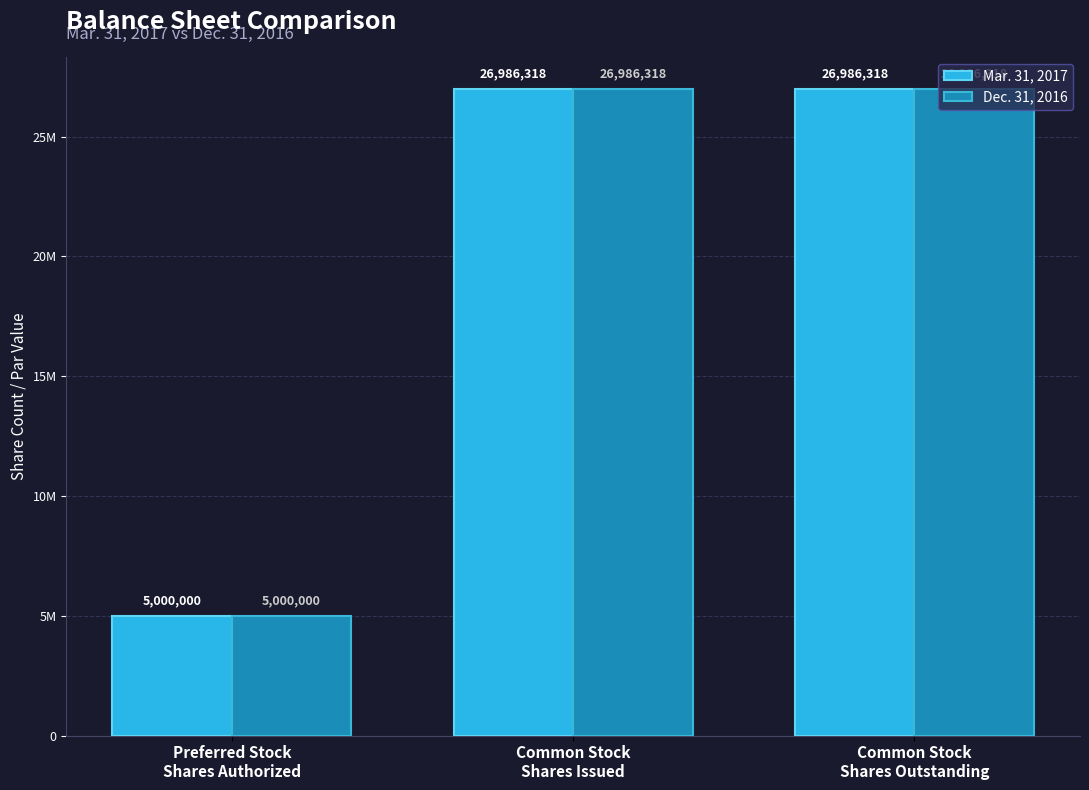

What are all the series names shown in the legend?

Mar. 31, 2017, Dec. 31, 2016